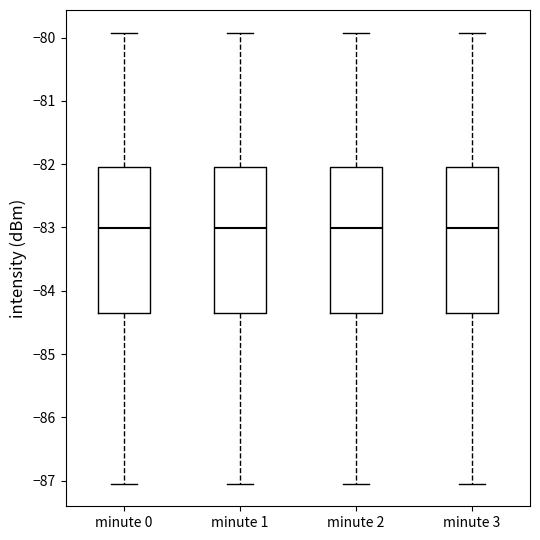

Reading left to right, read every box against the y-axis: the position of its median line, the range the box covers, and the ends of its whiskers. The values are not printed on the chart, so give them approximately, as read against the axis.

minute 0: median -83.0, box -84.4 to -82.0, whiskers -87.0 to -79.9
minute 1: median -83.0, box -84.4 to -82.0, whiskers -87.0 to -79.9
minute 2: median -83.0, box -84.4 to -82.0, whiskers -87.0 to -79.9
minute 3: median -83.0, box -84.4 to -82.0, whiskers -87.0 to -79.9